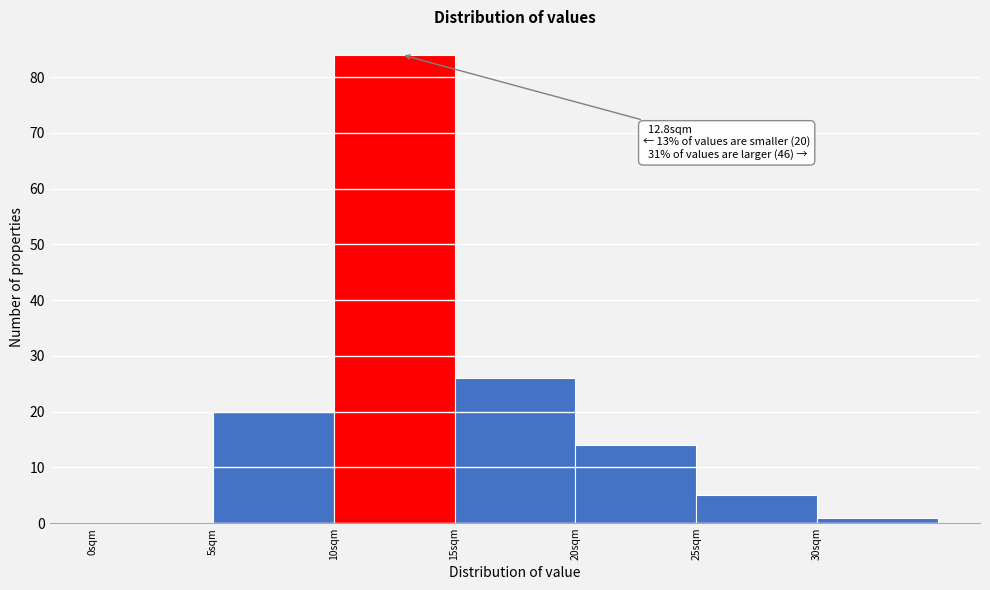

Over which range of the x-axis is the bar tallest?

10 to 15